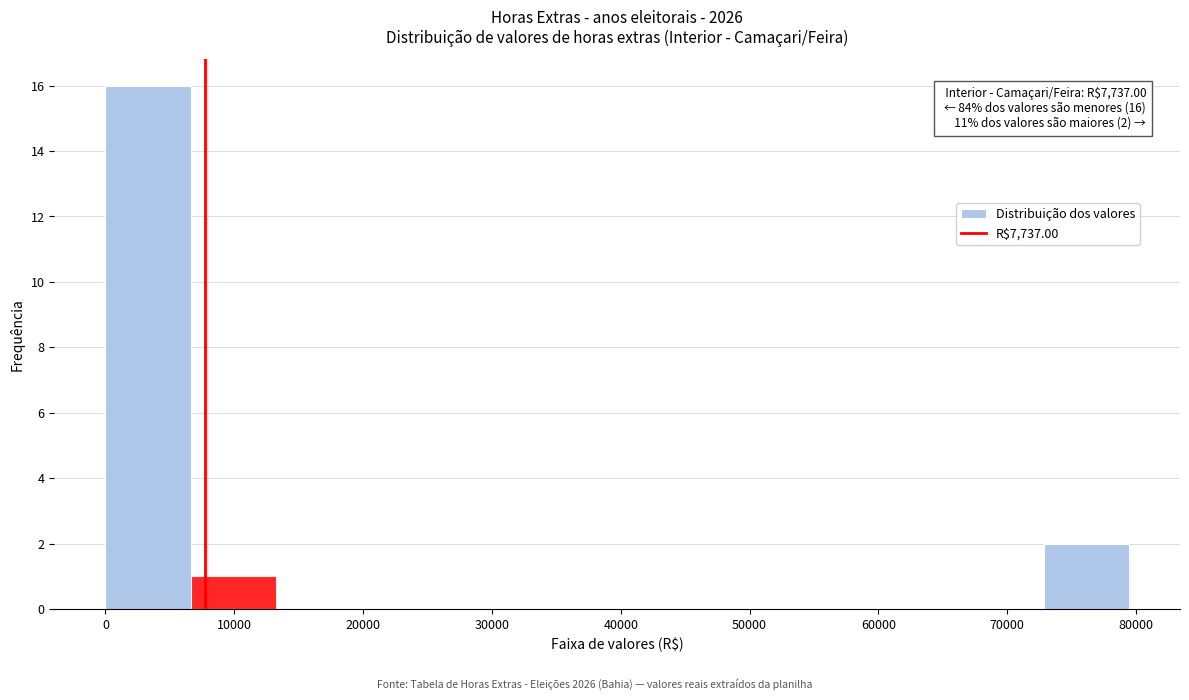

Which range on the x-axis has the tallest bar?

0 to 7000